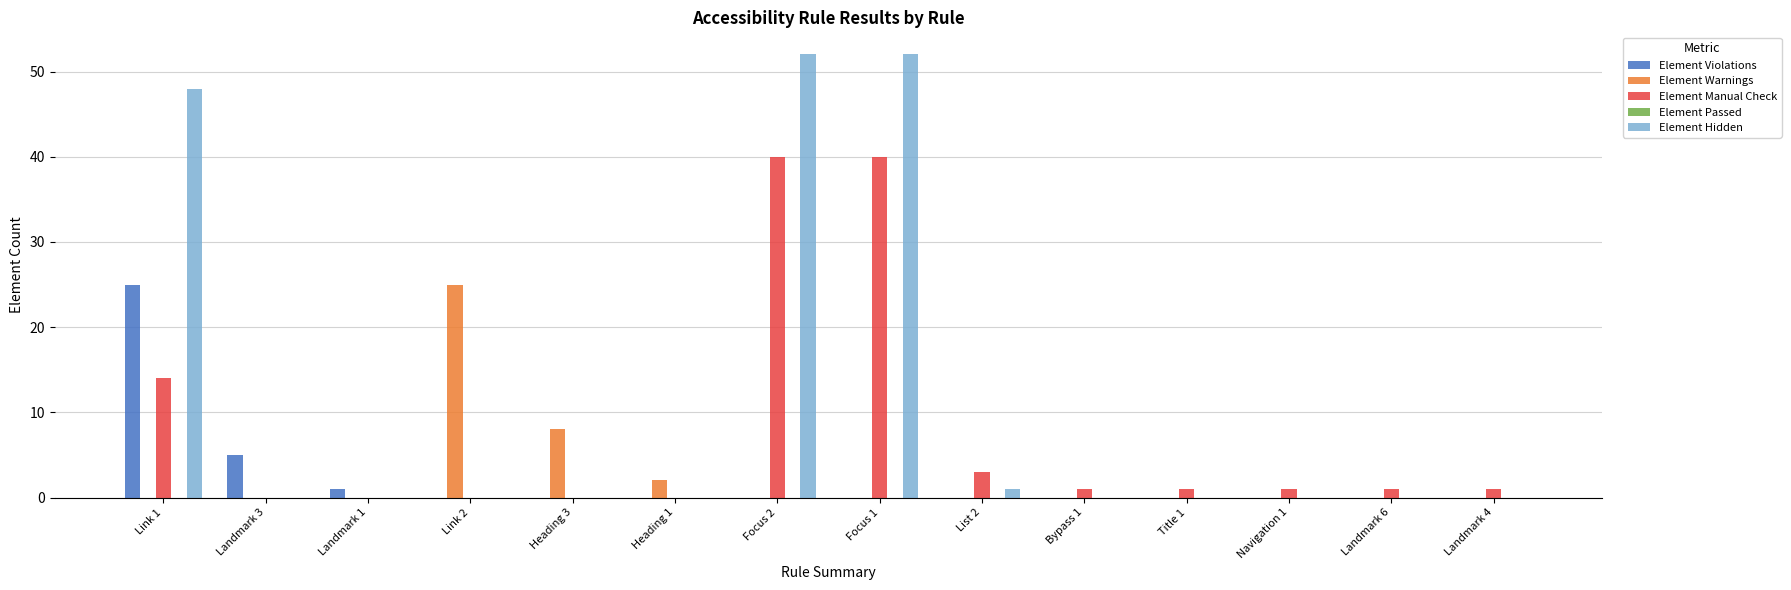

What is the sum of all Element Manual Check values?

102